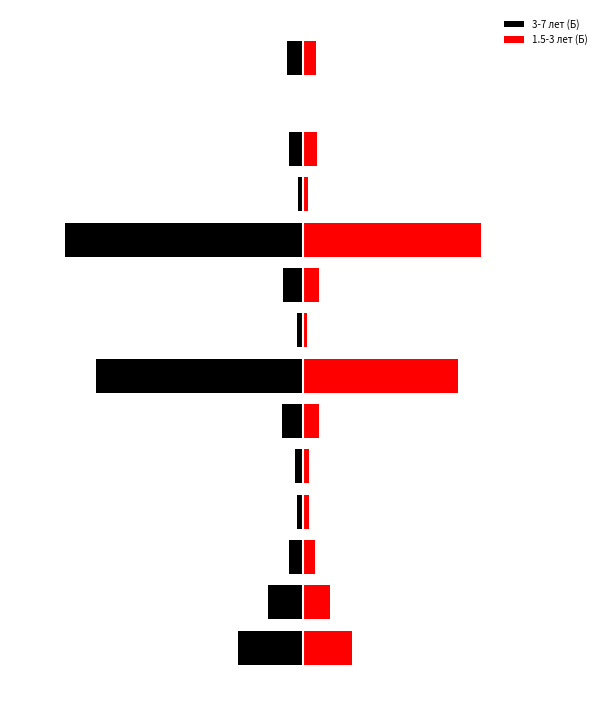

How many bars are there in total?

28